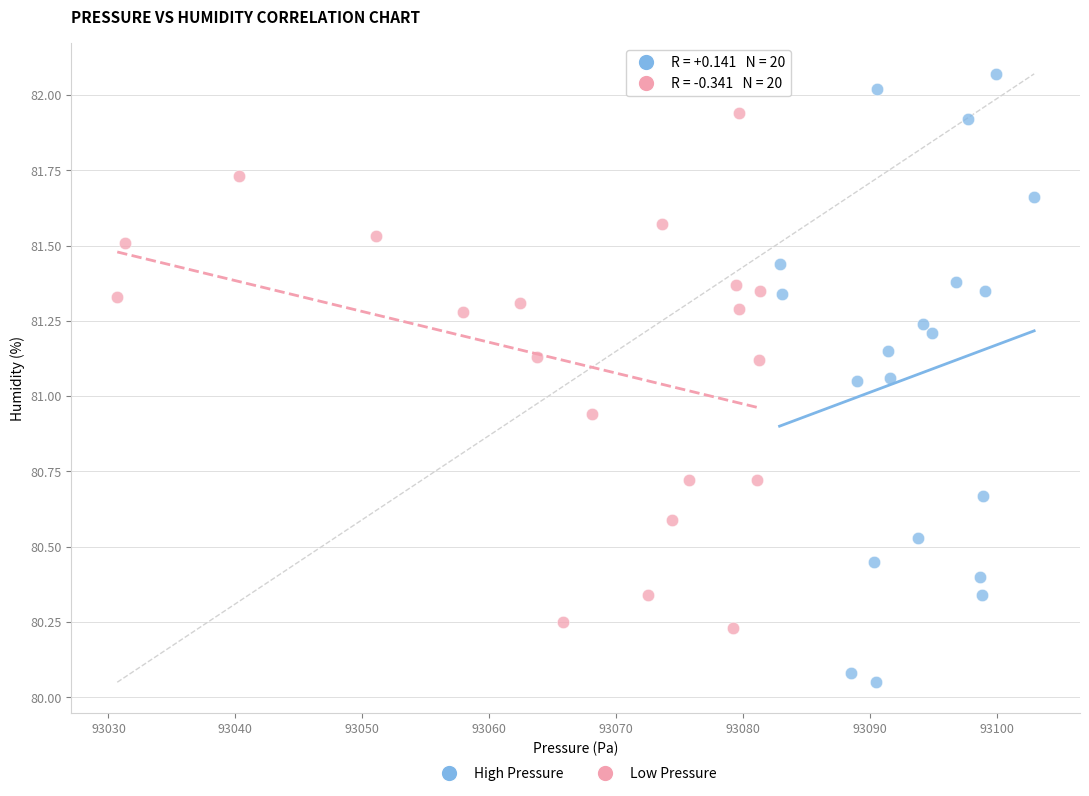

Which series contains the lowest Y value?

High Pressure